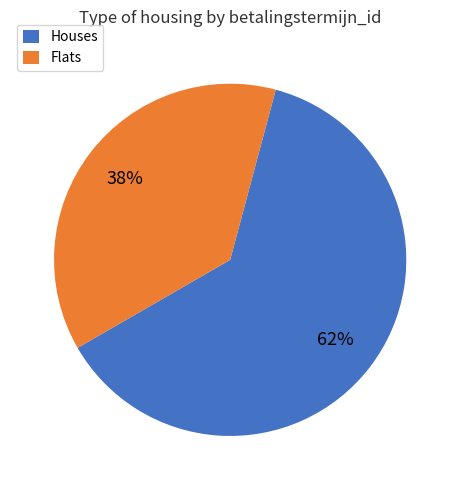

Is there any slice that represents more than half of the pie?

Yes